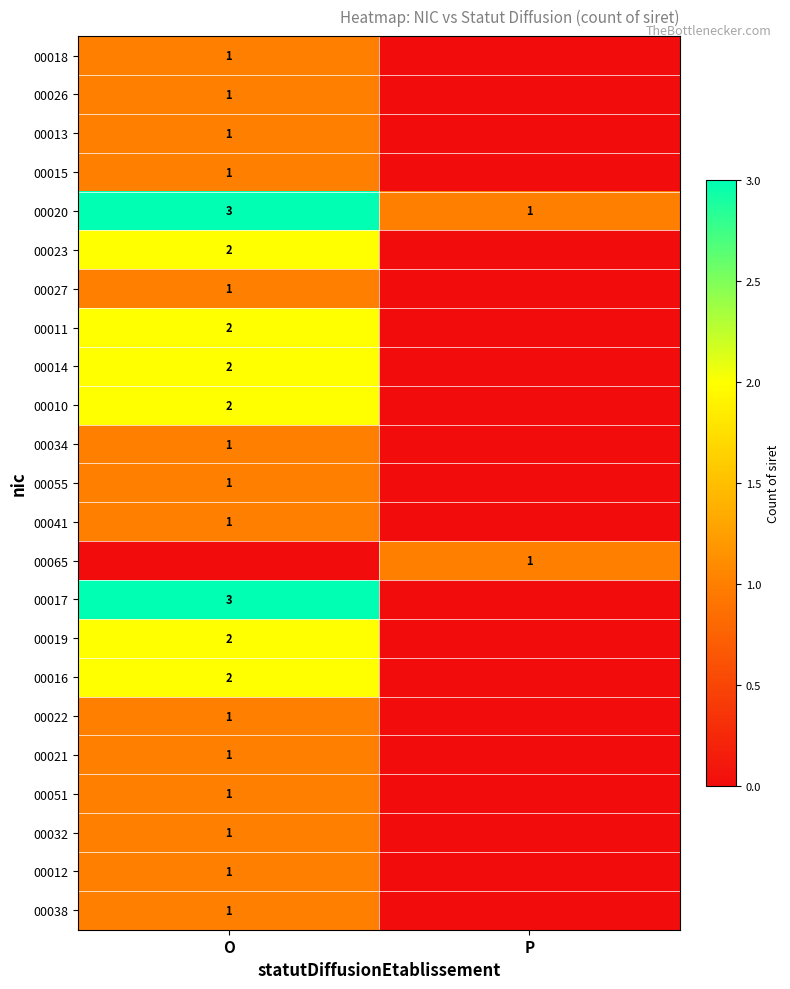

True or false: 00019 has a value of 2 at O.

True